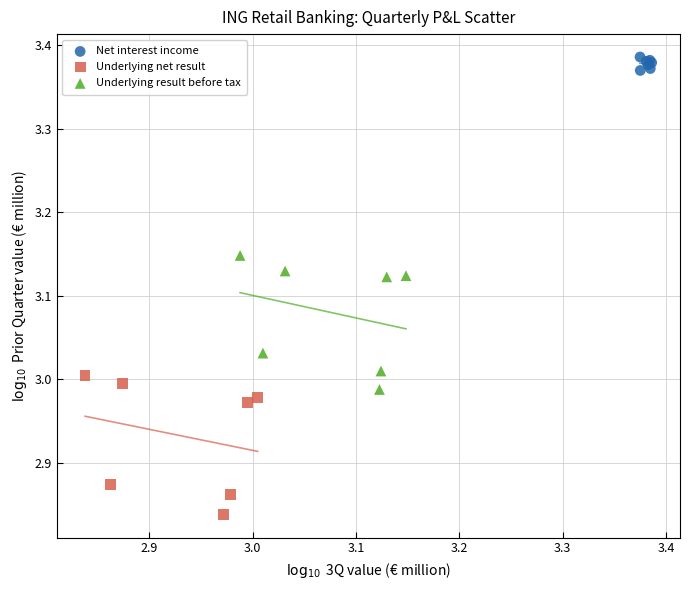

Which series reaches the minimum Y coordinate?

Underlying net result